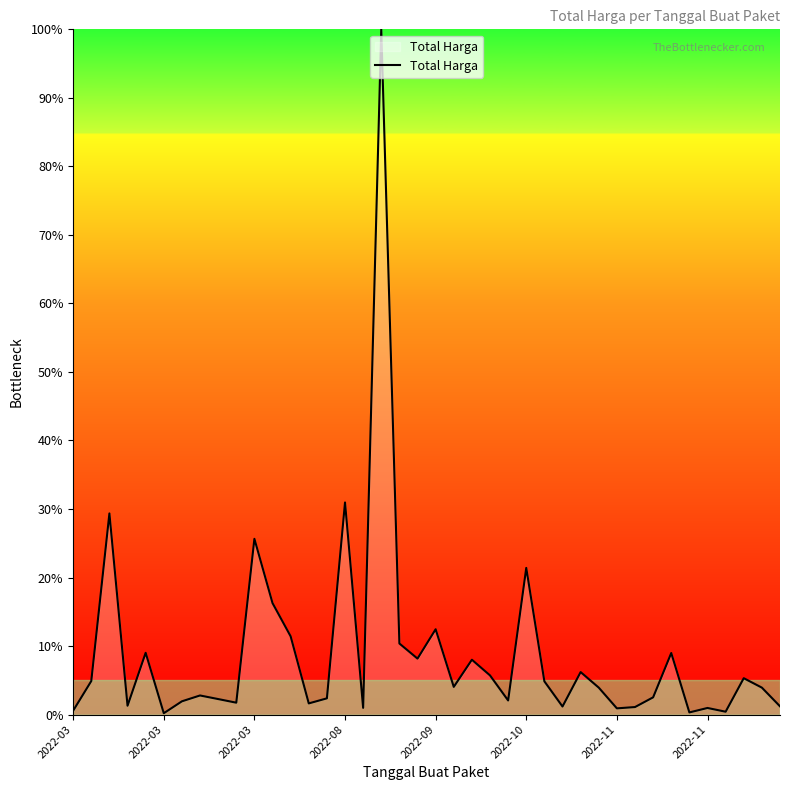

What is the difference between the maximum and minimum values?

99.8